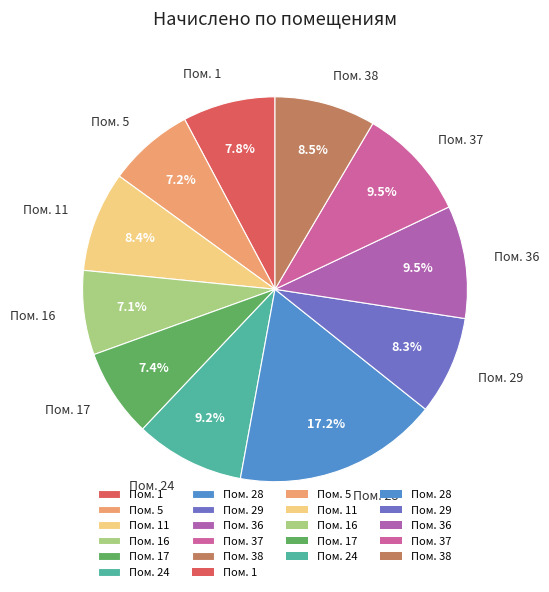

Does any single category account for the majority?

No